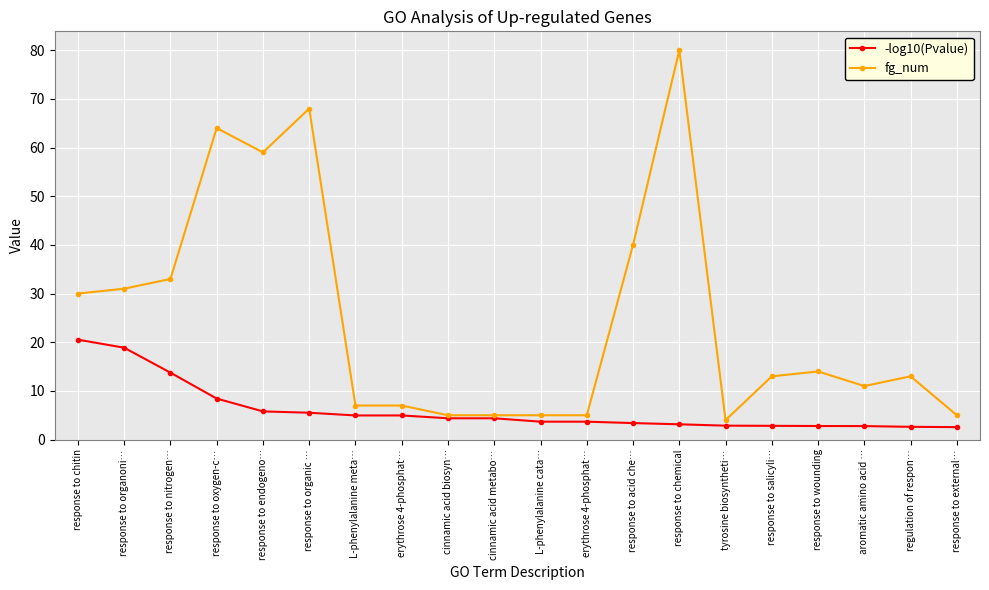

Which series changed the most between response to oxygen-c… and L-phenylalanine cata…?

fg_num